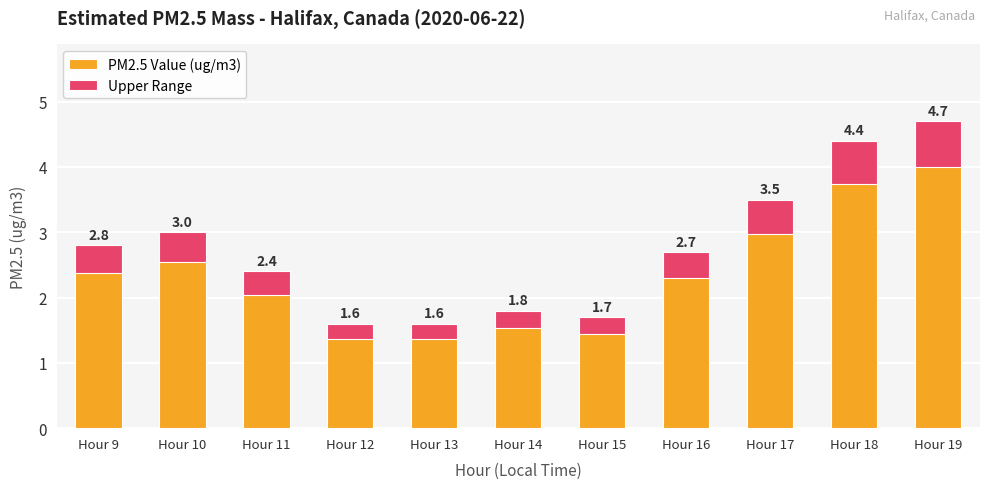

Which series has the largest total across all categories?

PM2.5 Value (ug/m3)